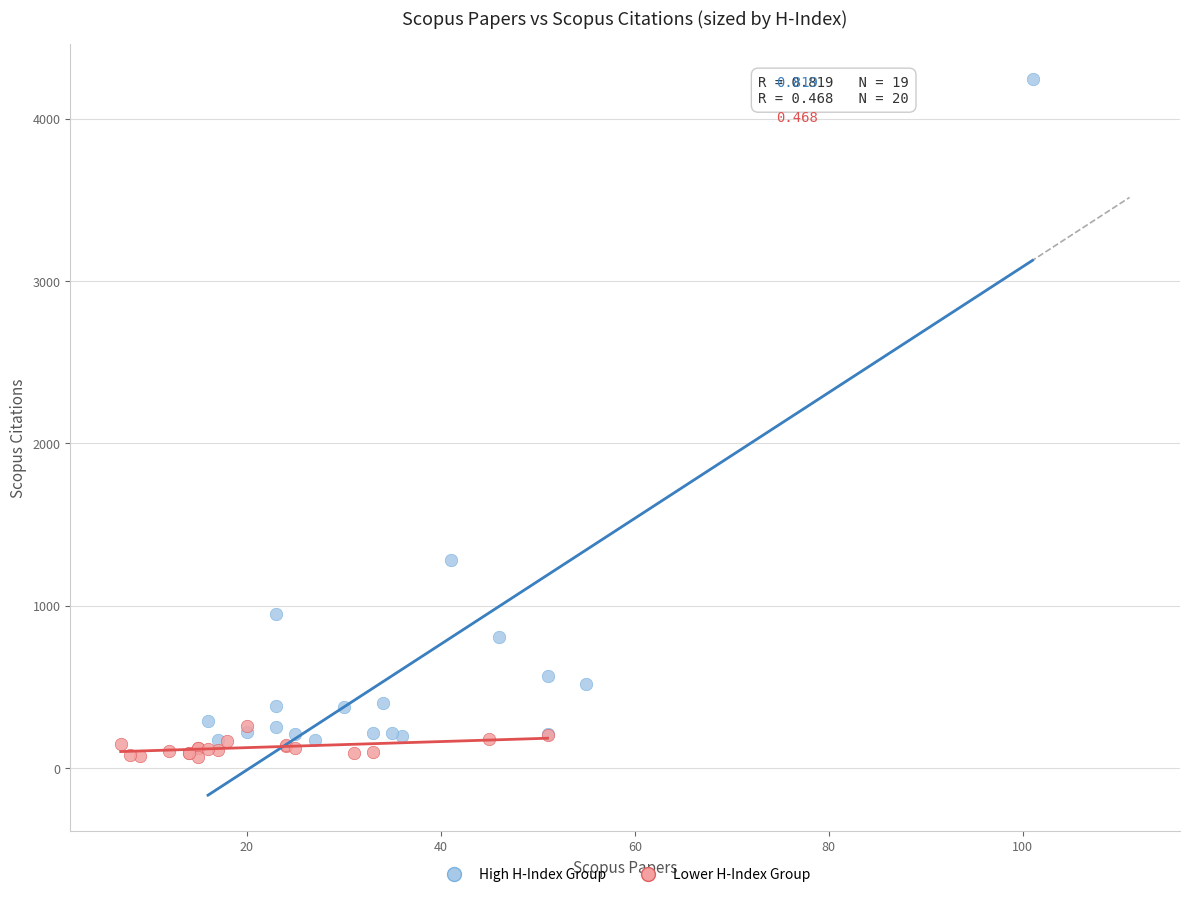

Which series reaches the maximum Y coordinate?

High H-Index Group